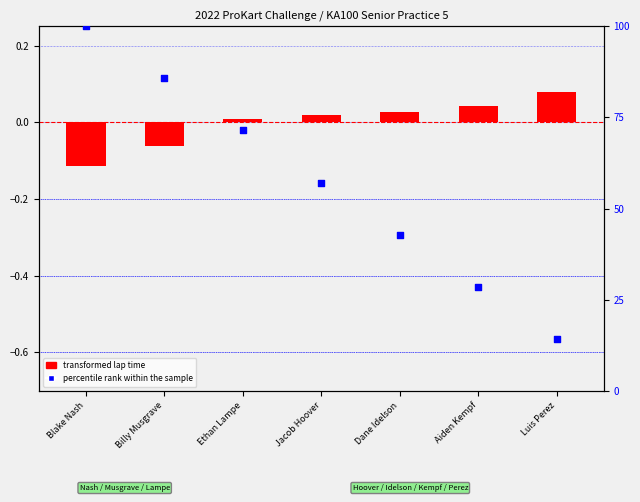

Which series contains the lowest Y value?

transformed lap time